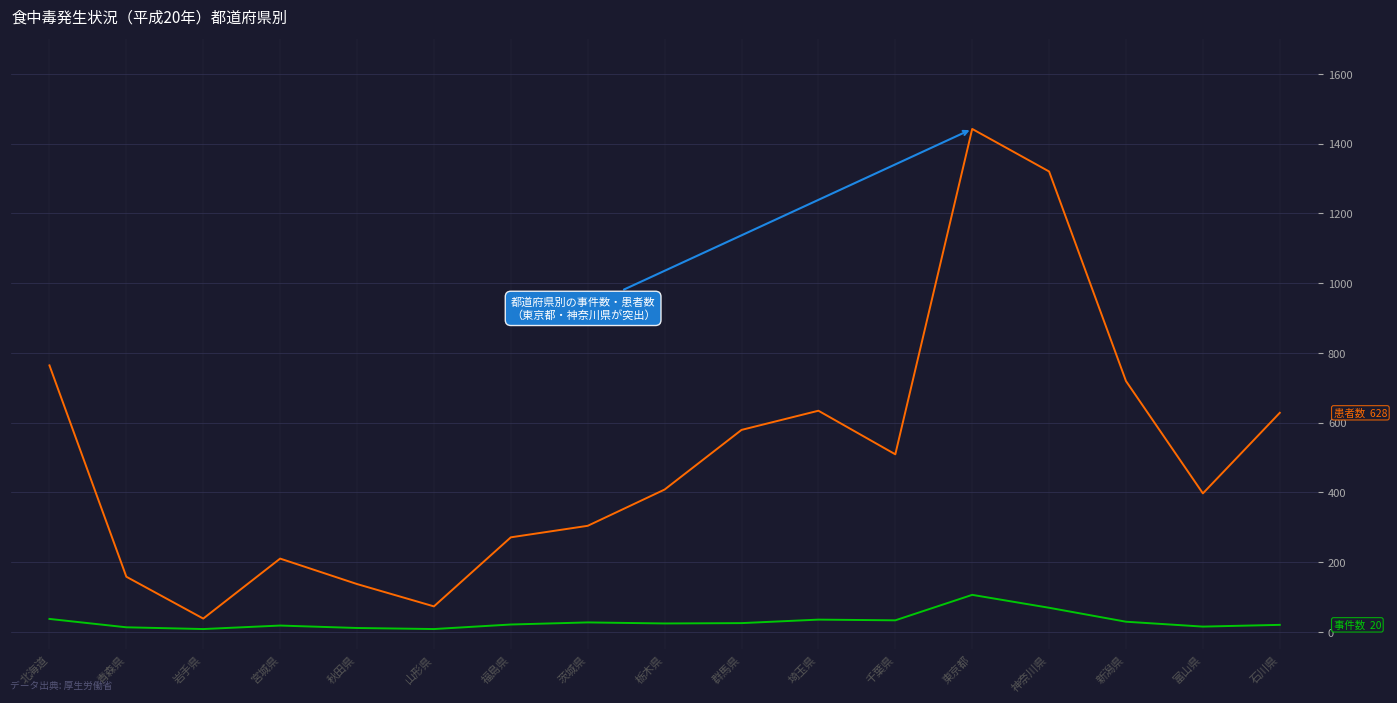

Which label corresponds to the largest value in the chart?

東京都